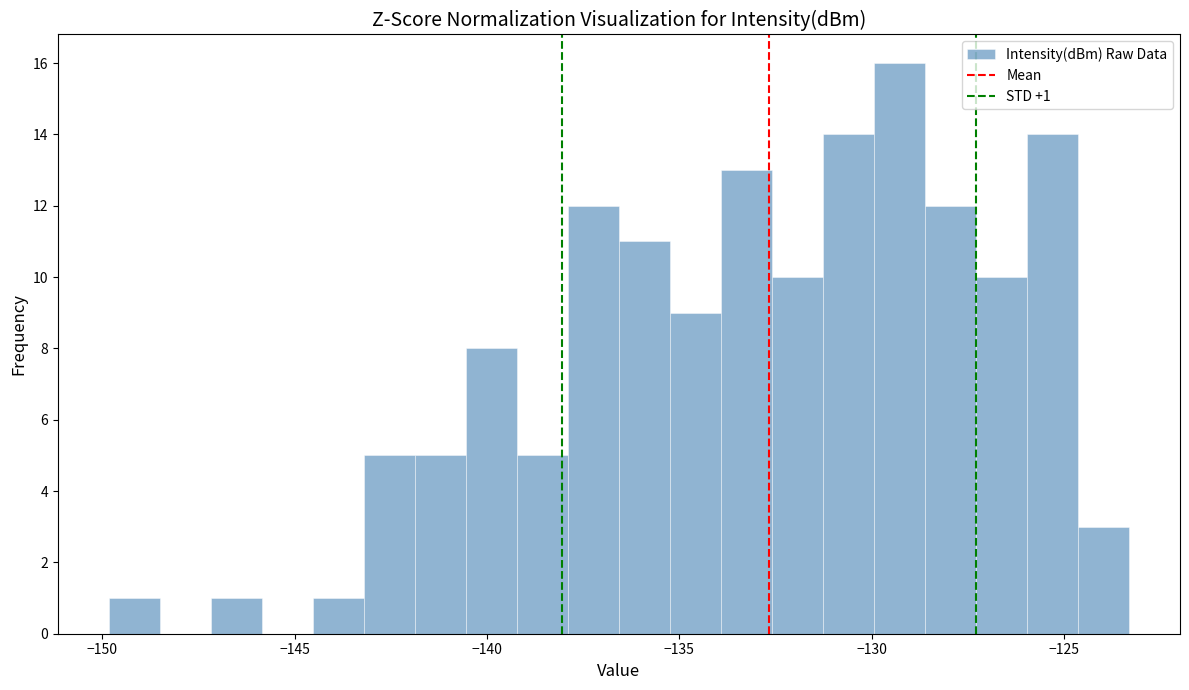

Around what value on the x-axis is the tallest bar? Give the approximate position of its centre, as read against the axis.

-129.5